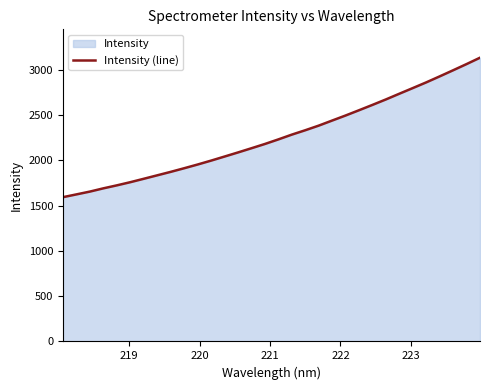

What is the difference between the maximum and minimum values?

1540.1